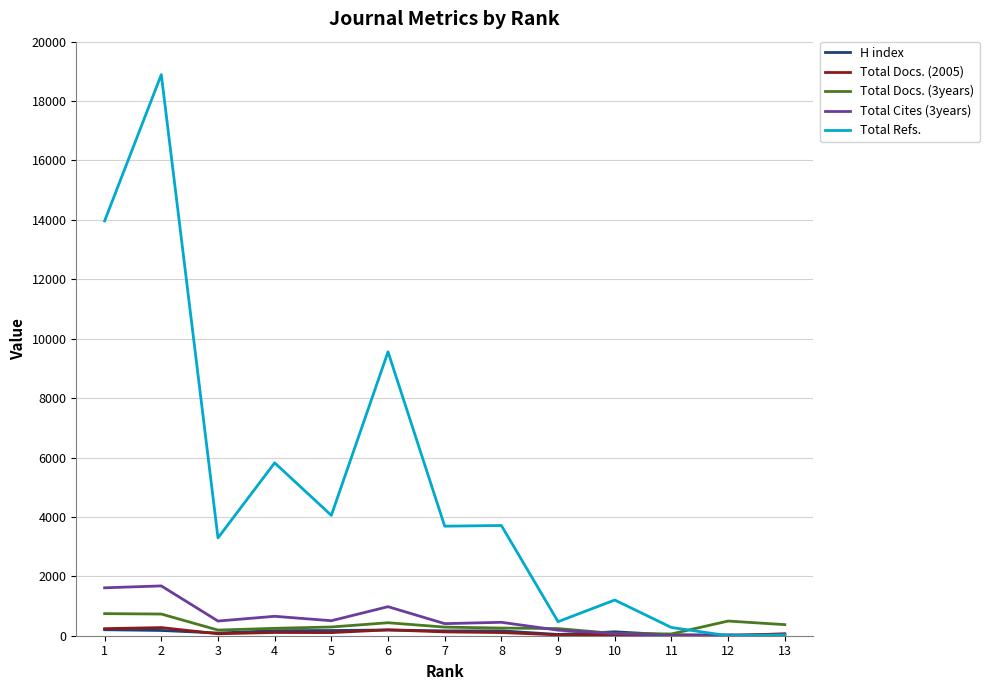

What is the difference between the second highest and second lowest values in the Total Refs. series?

13936